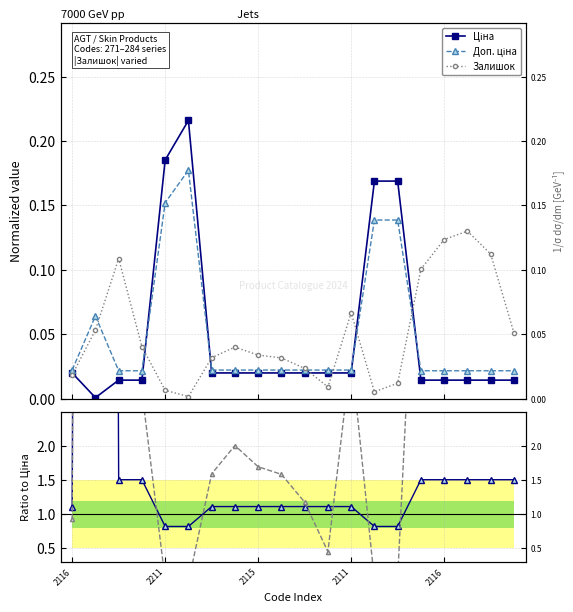

Rank the series by their maximum value, from lowest to highest.

Залишок, Доп. ціна, Ціна, Залишок / Ціна, Доп. ціна / Ціна